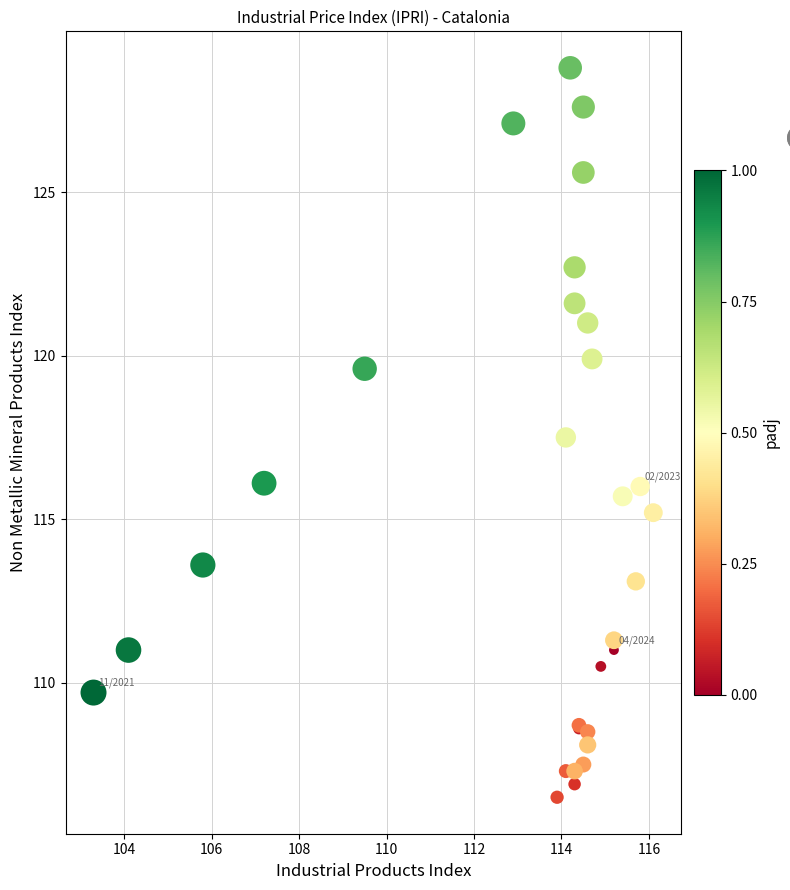

What Y value in the scatter plot is closest to 117?

117.5